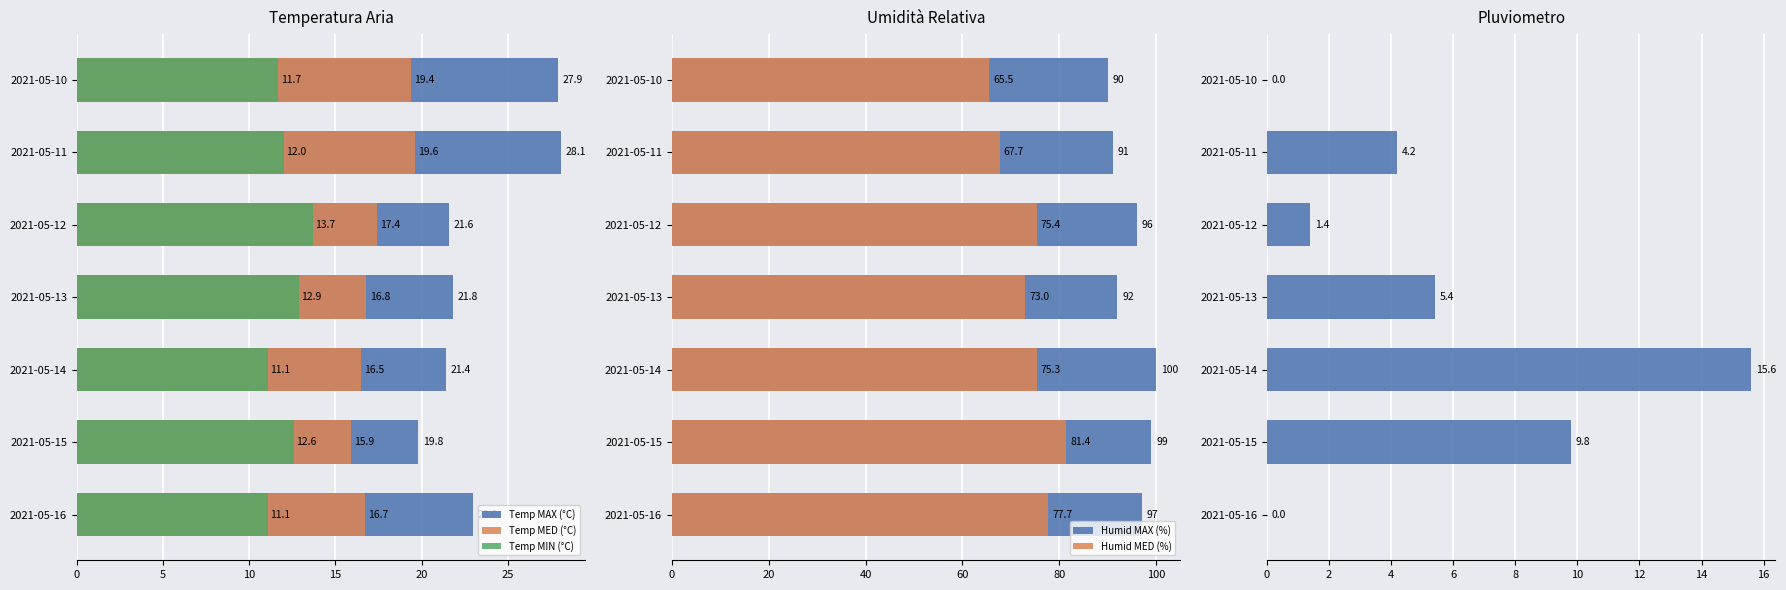

Which series changed the most between 2021-05-11 and 2021-05-13?

Temp MAX (°C)